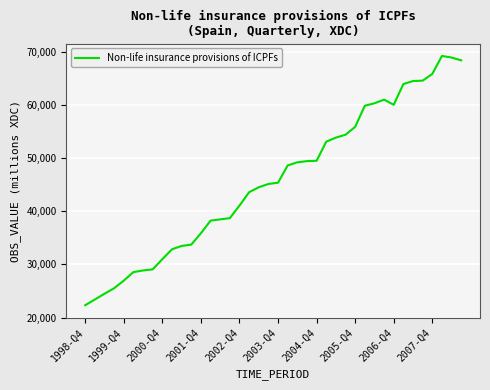

True or false: the data has more than 1 interior local peaks.

True